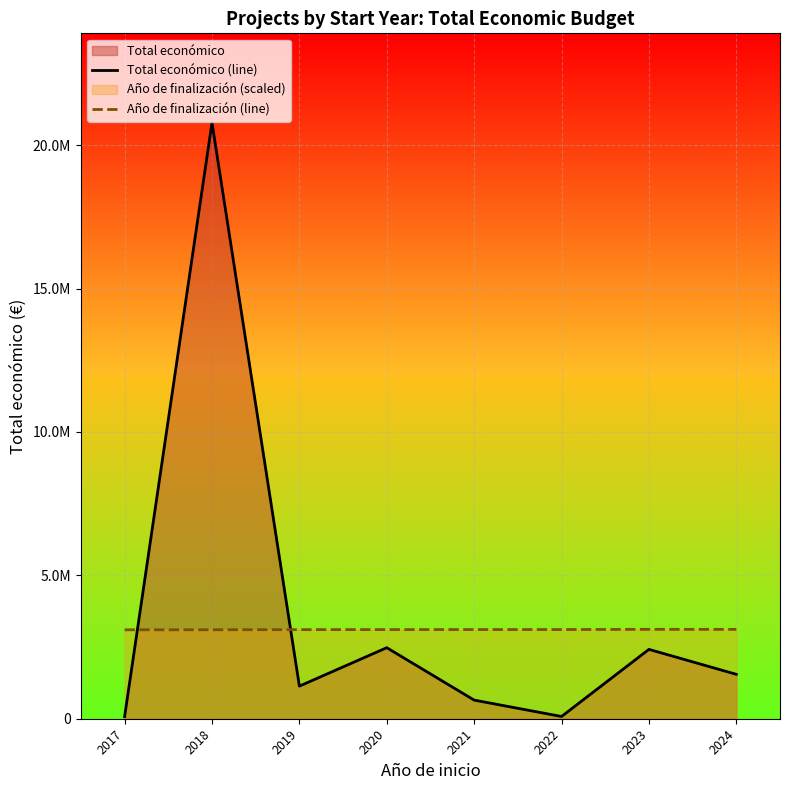

What is the highest value of the Año de finalización (line) series?

3117084.9